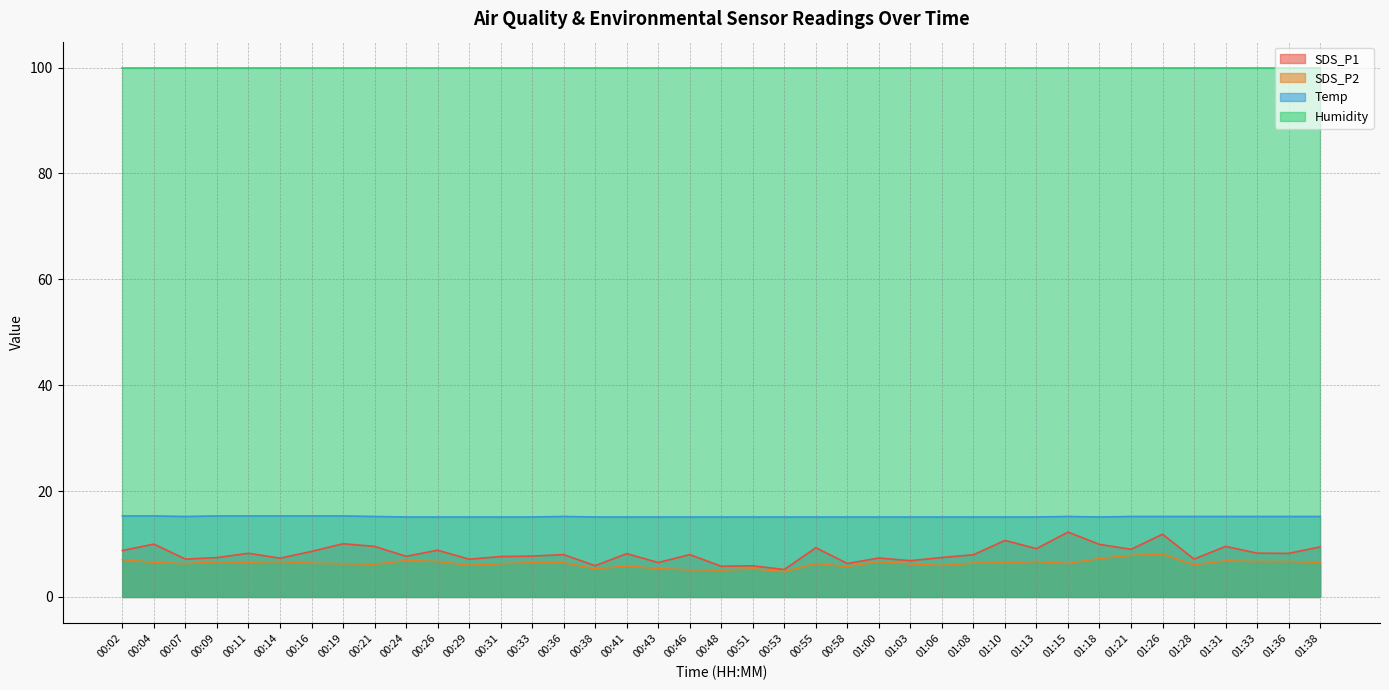

At which category is the sum across all series the highest?

01:26